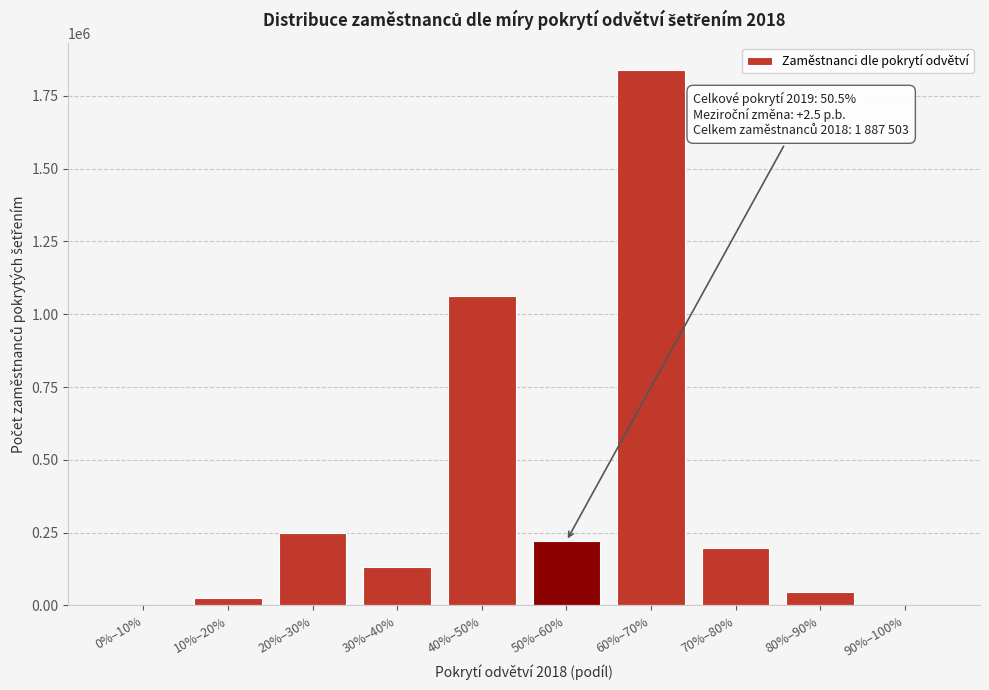

Reading left to right, what are all the values shown in this chart?

0%–10%=0	10%–20%=23833	20%–30%=249573	30%–40%=132939	40%–50%=1063303	50%–60%=221277	60%–70%=1839470	70%–80%=198212	80%–90%=46399	90%–100%=0